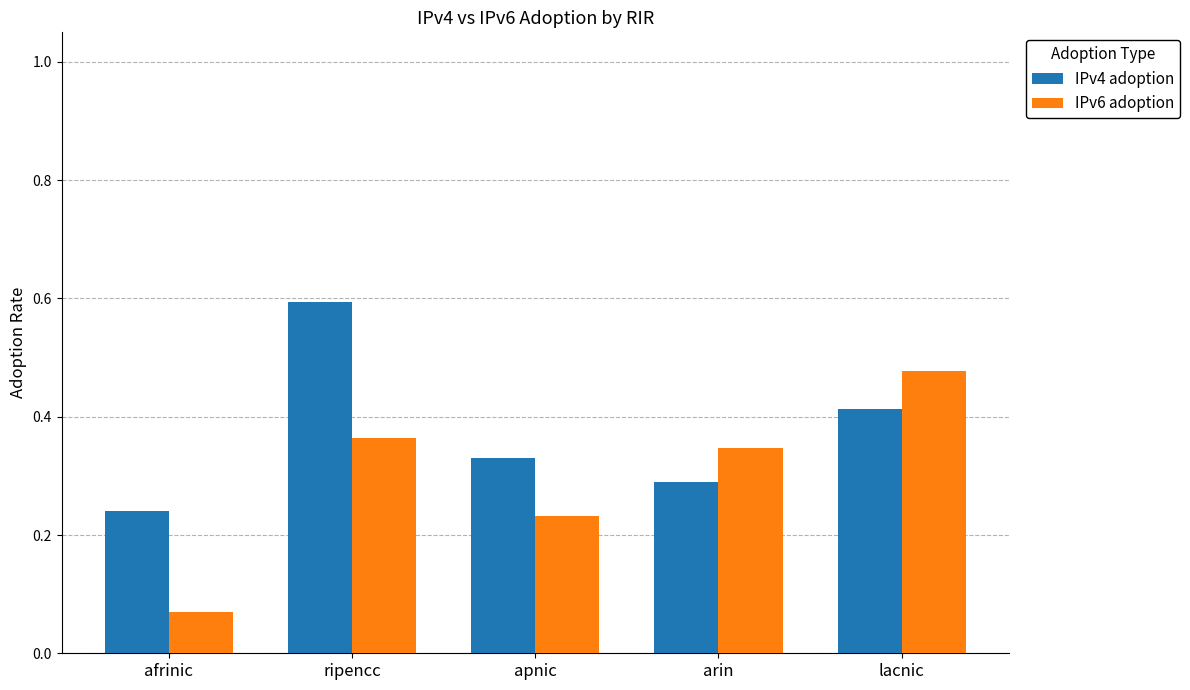

At which label does IPv6 adoption reach its minimum?

afrinic